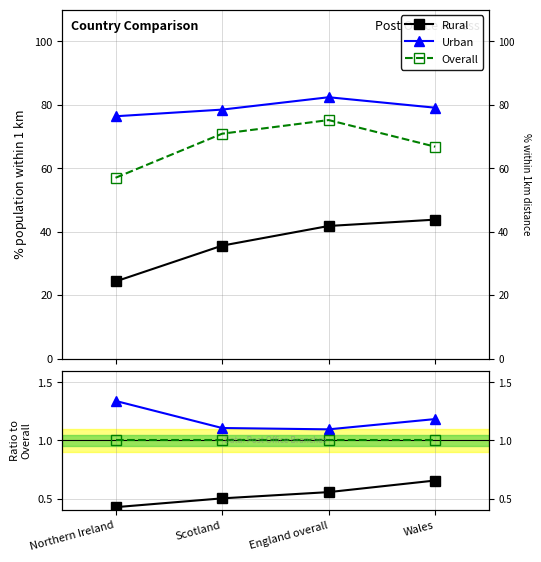

True or false: Urban has more than 1 interior local peaks.

False